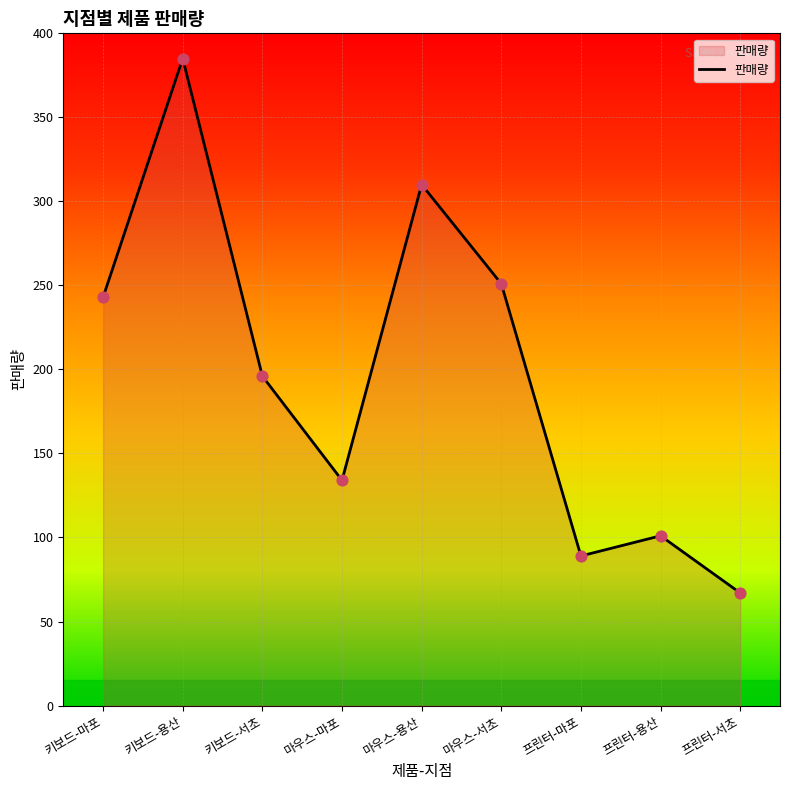

What is the ratio of the value at 마우스-마포 to the value at 마우스-서초?

0.5